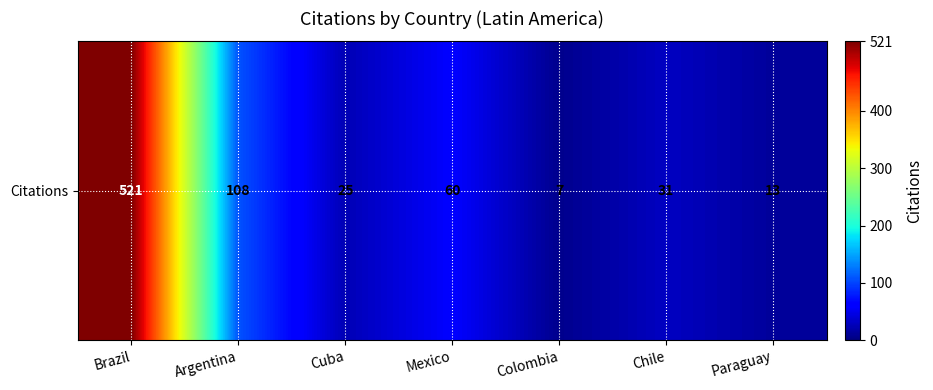

Between Colombia and Chile, which is larger?

Chile